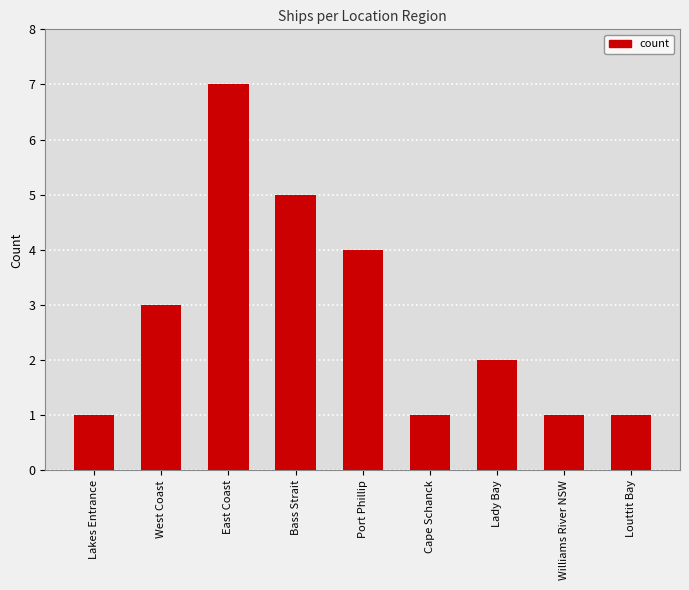

What is the greatest value displayed?

7